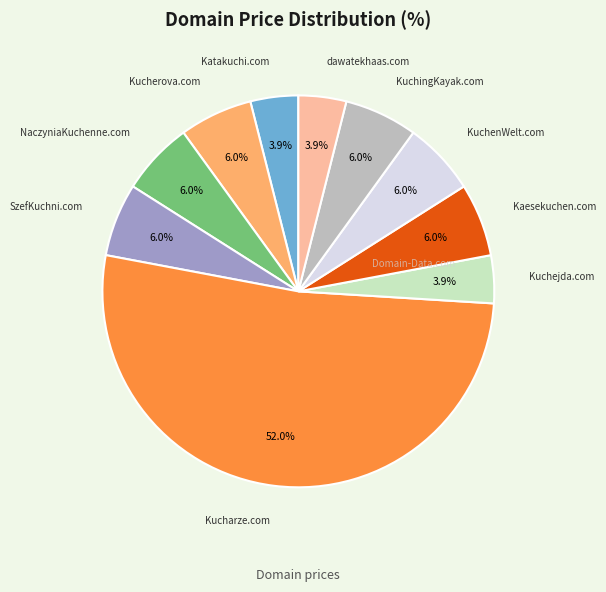

Is there any slice that represents more than half of the pie?

Yes